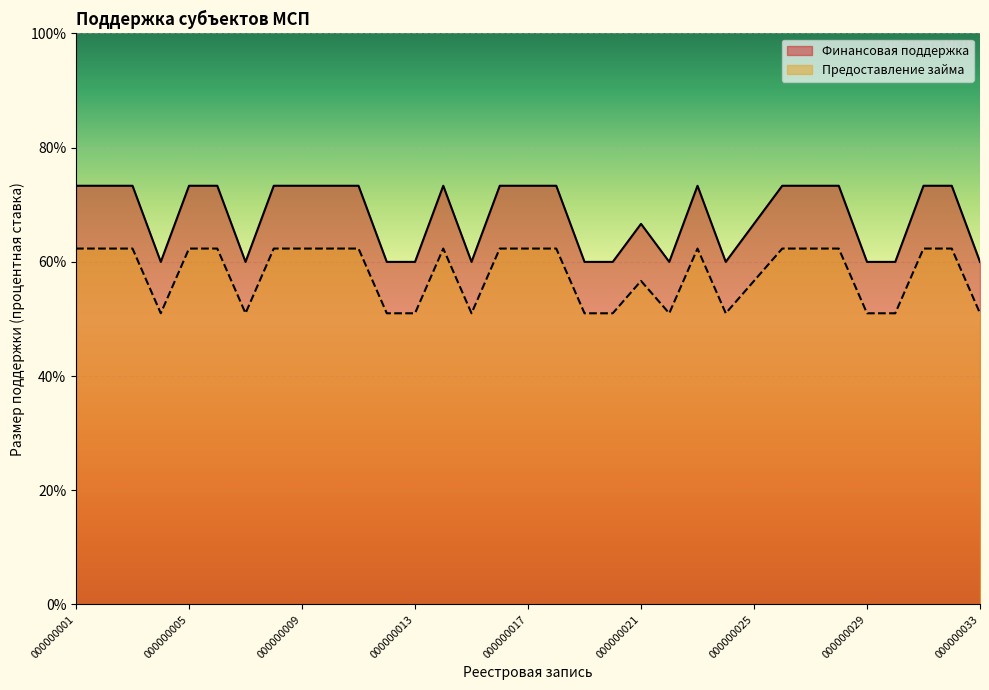

Rank the series by their average value, from lowest to highest.

Предоставление займа, Финансовая поддержка